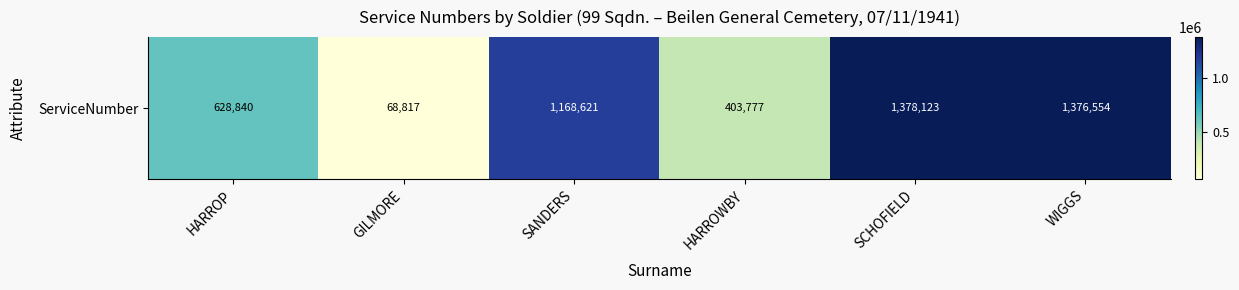

What is the change in value from HARROP to SANDERS?

+539781